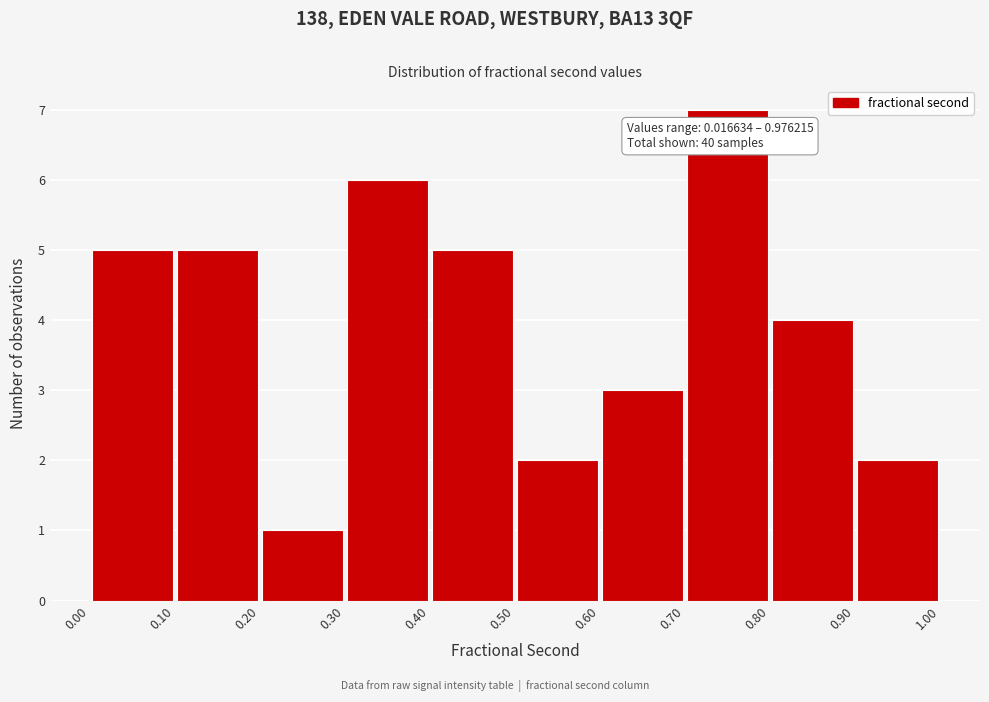

Which range on the x-axis has the tallest bar?

0.70 to 0.80